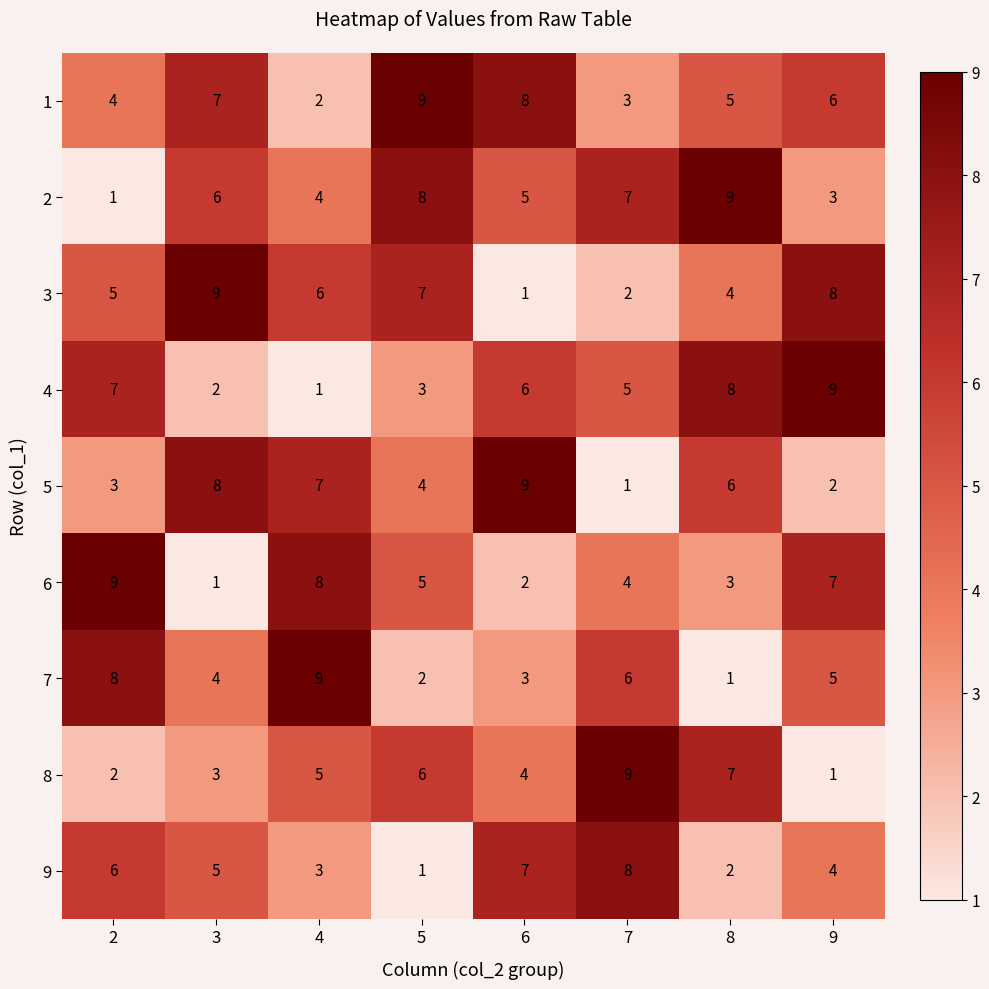

Is the value of 9 at 5 greater than the value of 8 at 2?

No